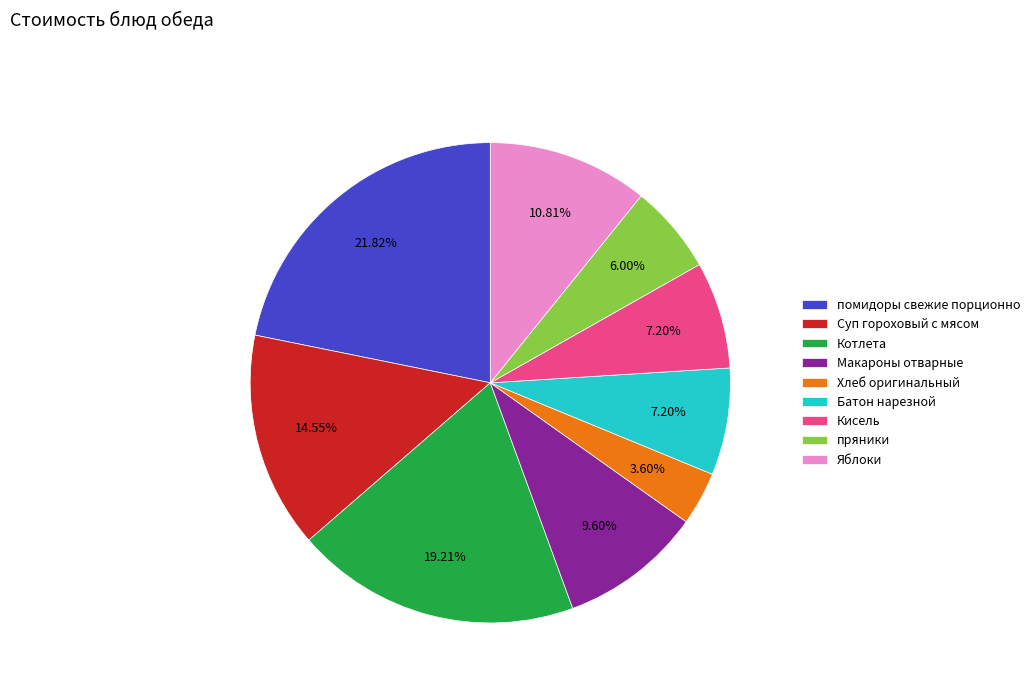

Count the number of slices in the pie.

9